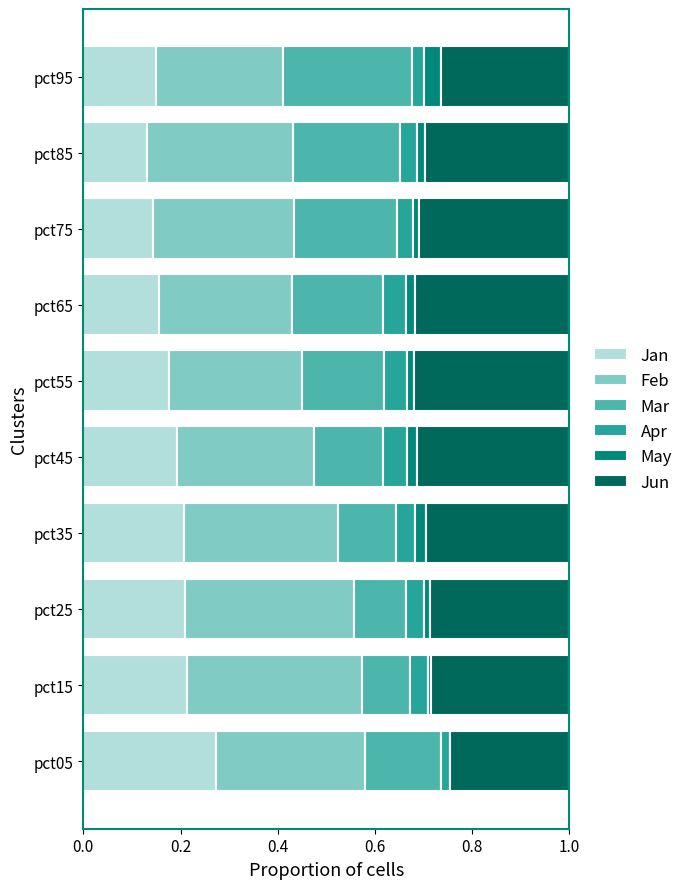

What is the total value across all series at pct95?

1.0